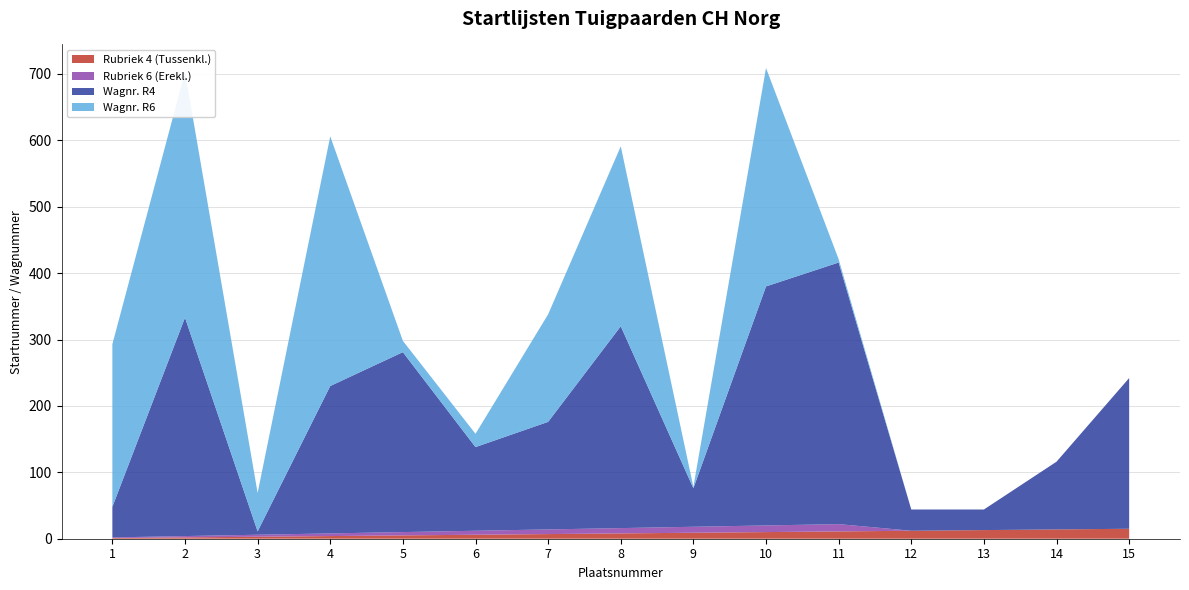

Reading left to right, what are all the values shown in this chart?

Rubriek 4 (Tussenkl.): 1	2	3	4	5	6	7	8	9	10	11	12	13	14	15
Rubriek 6 (Erekl.): 1	2	3	4	5	6	7	8	9	10	11	0	0	0	0
Wagnr. R4: 46	329	5	222	271	126	162	304	58	360	394	32	31	102	227
Wagnr. R6: 245	370	58	376	17	20	162	271	2	329	5	0	0	0	0